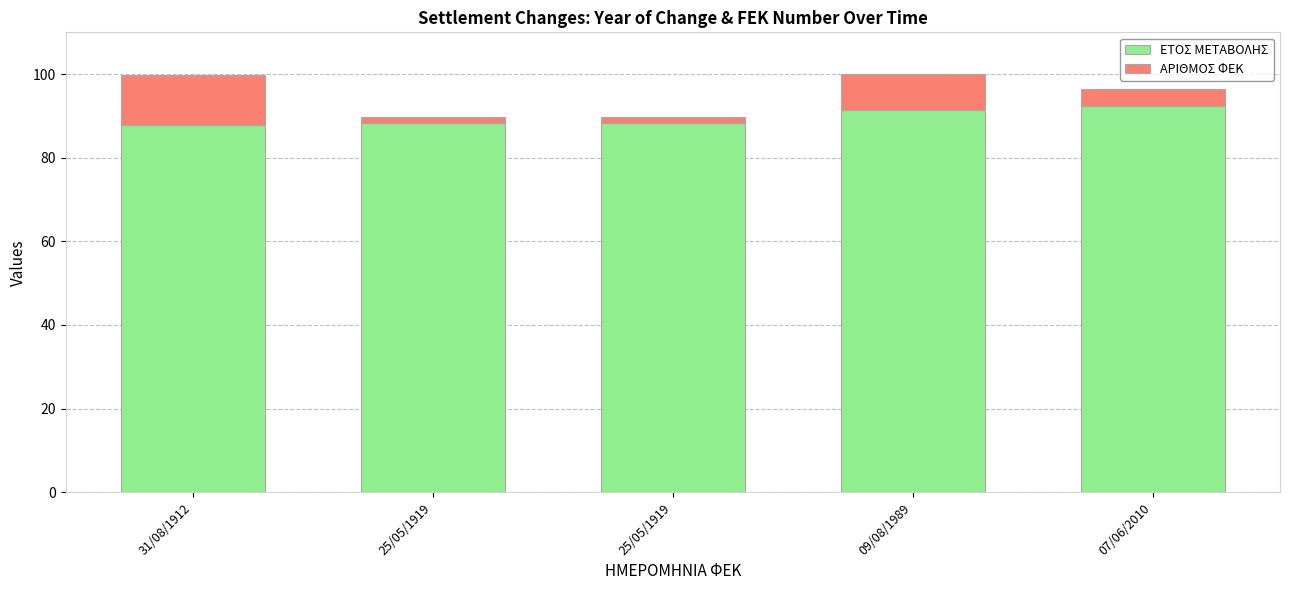

What is the sum of all ΑΡΙΘΜΟΣ ΦΕΚ values?

27.5